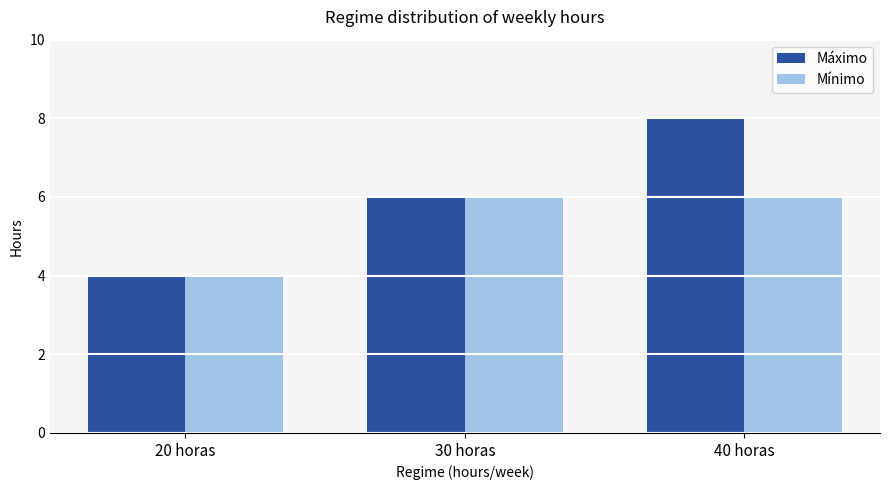

How many distinct data groups are displayed?

2